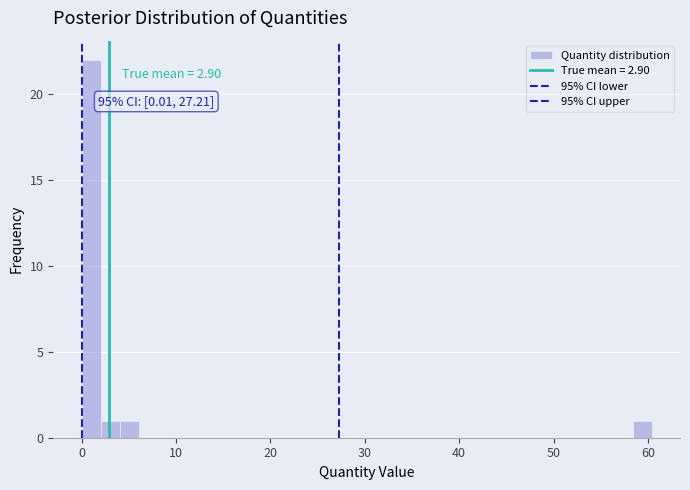

Around what value on the x-axis is the tallest bar? Give the approximate position of its centre, as read against the axis.

1